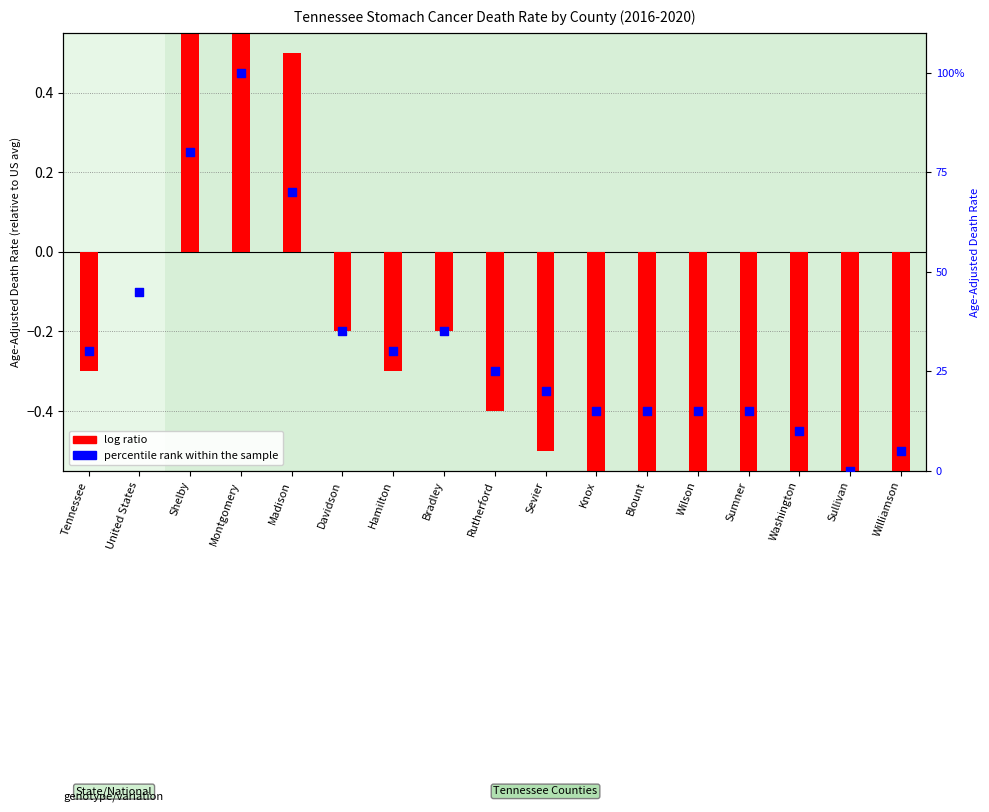

Which series contains the lowest Y value?

log ratio